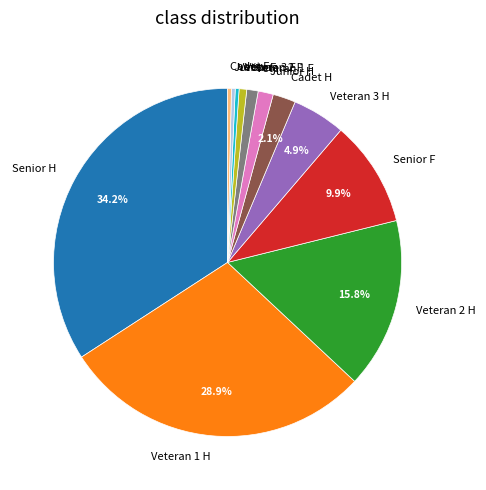

To the nearest percent, what is the difference between the largest and smallest slice percentages?

34%